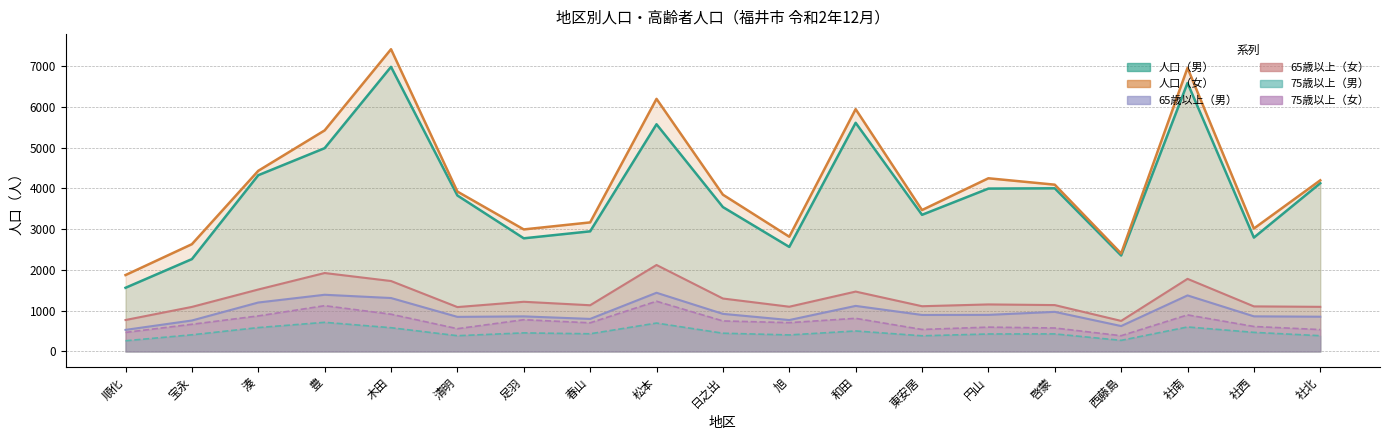

Reading left to right, list all the values displayed in this chart.

65歳以上（男）: 530	760	1201	1391	1311	849	861	799	1440	923	771	1118	896	898	972	624	1375	862	853
65歳以上（女）: 772	1093	1520	1924	1728	1089	1219	1134	2121	1299	1098	1469	1110	1154	1138	750	1781	1106	1095
75歳以上（男）: 263	409	586	715	583	387	456	434	697	448	406	503	385	429	431	273	601	469	387
75歳以上（女）: 468	667	872	1123	914	559	779	703	1232	749	707	813	540	597	576	387	897	613	537
人口（男）: 1562	2265	4322	4985	6979	3825	2775	2946	5571	3541	2564	5607	3351	3994	4001	2354	6583	2793	4126
人口（女）: 1874	2631	4430	5421	7411	3921	2993	3165	6194	3845	2814	5942	3468	4247	4090	2403	6953	3015	4197